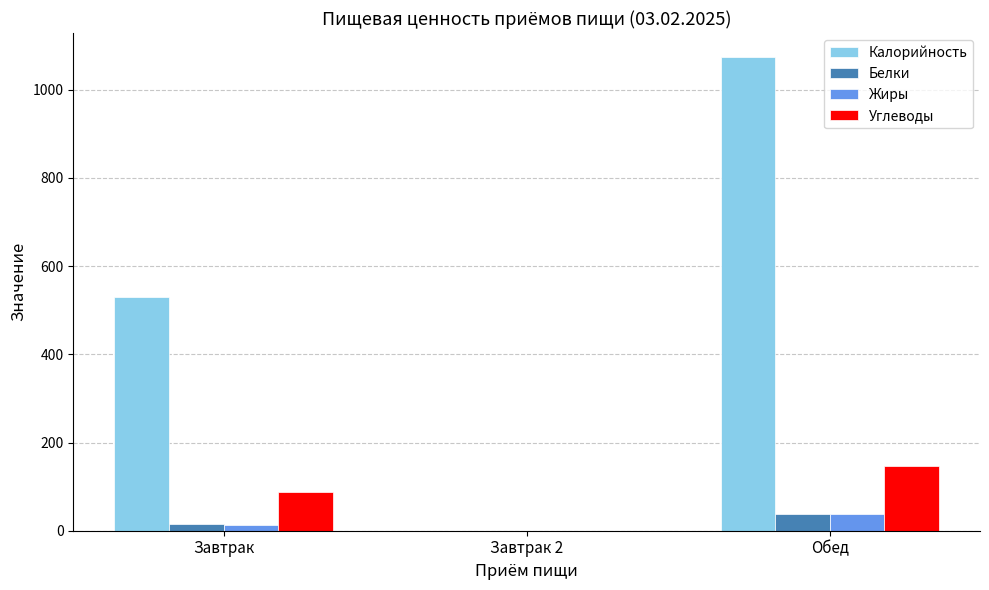

The Калорийность series shows 316.6 at Завтрак. True or false?

False